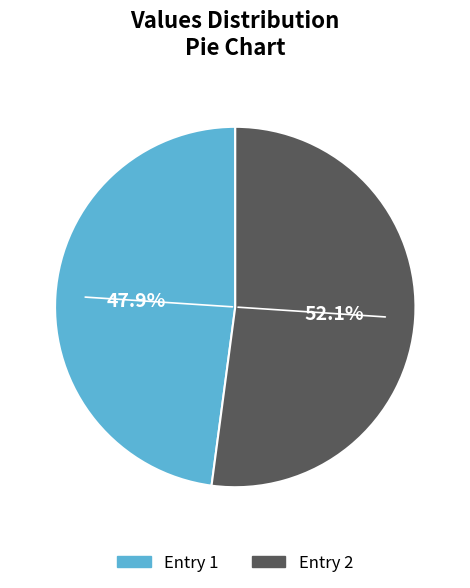

Count the number of slices in the pie.

2